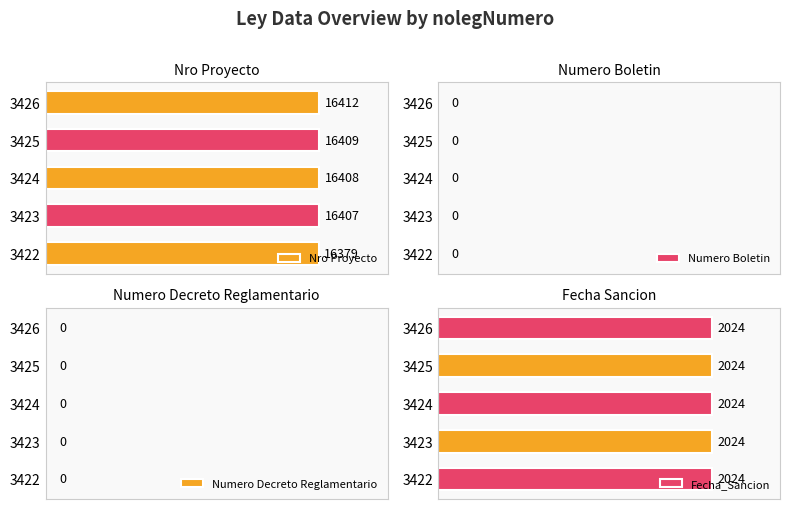

Is it true that Numero Decreto Reglamentario equals 0.3 at 10000?

False